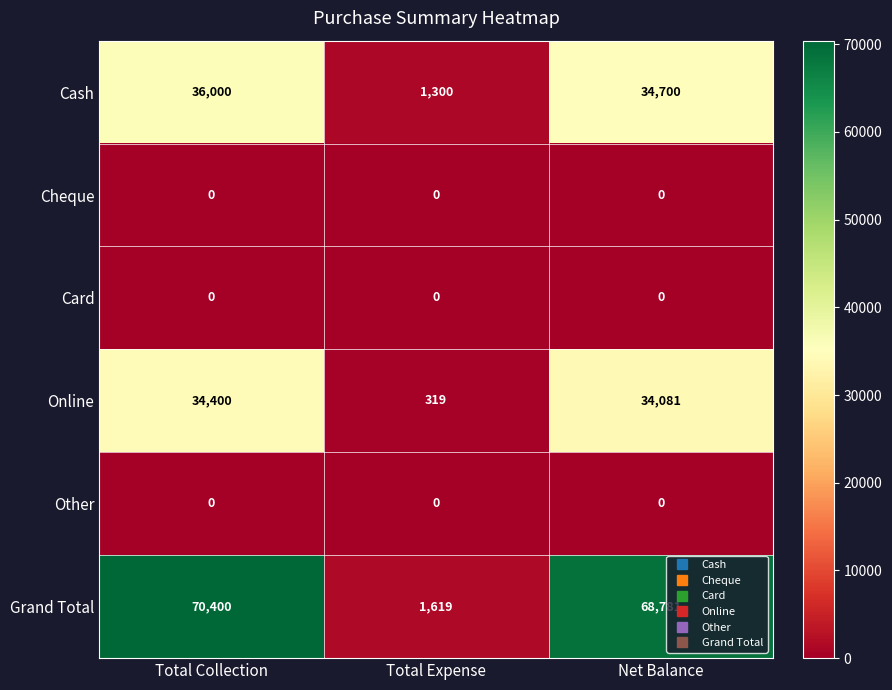

How many distinct data groups are displayed?

6